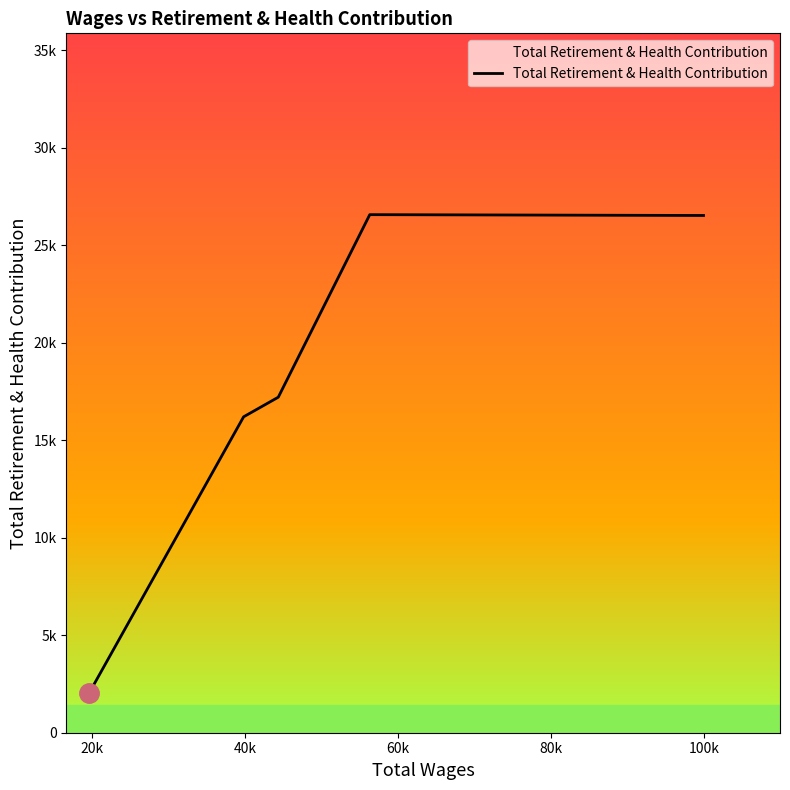

What is the difference between the values at 60k and 80k?

42